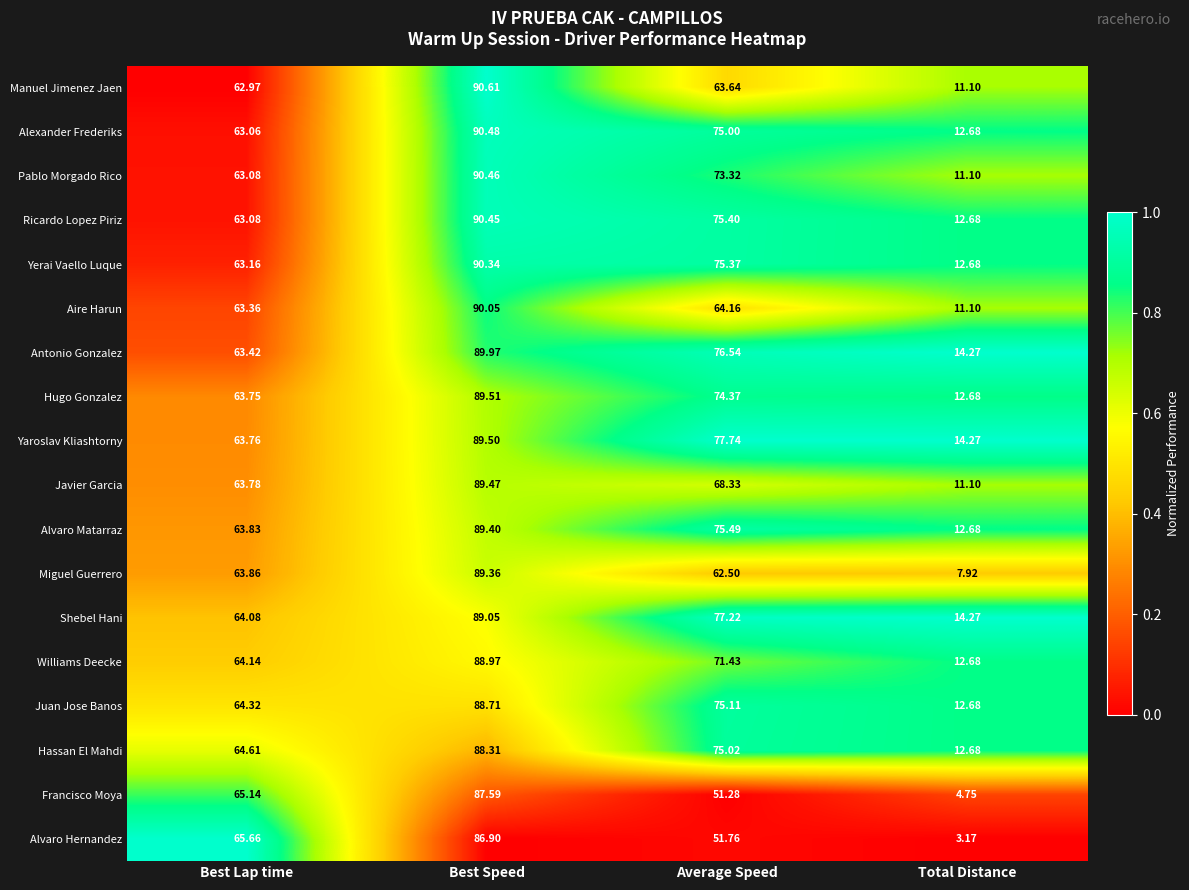

What is the total value across all series at Best Speed?

1609.1